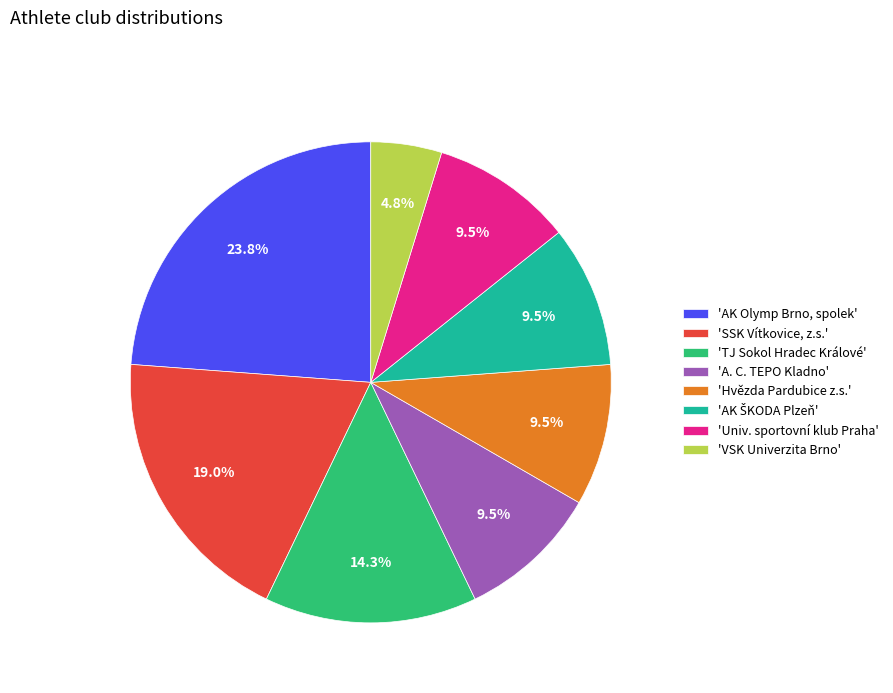

Count the number of slices in the pie.

8